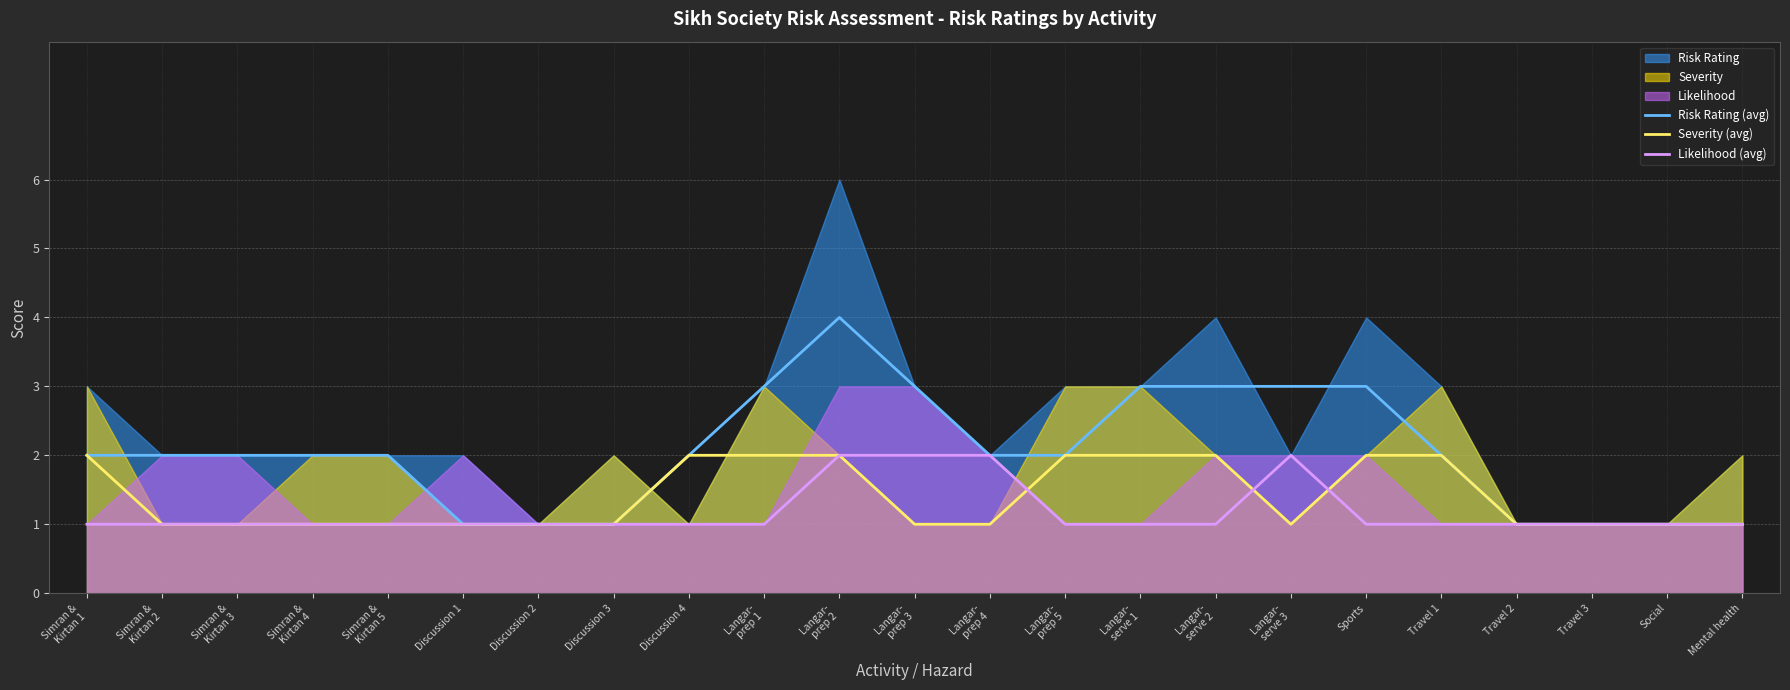

How many values in the Severity (avg) series exceed 1?

9